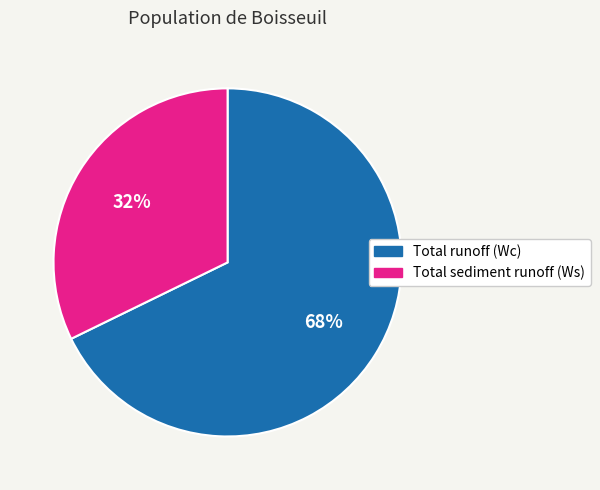

The Total runoff (Wc) slice represents 56% of the pie. True or false?

False